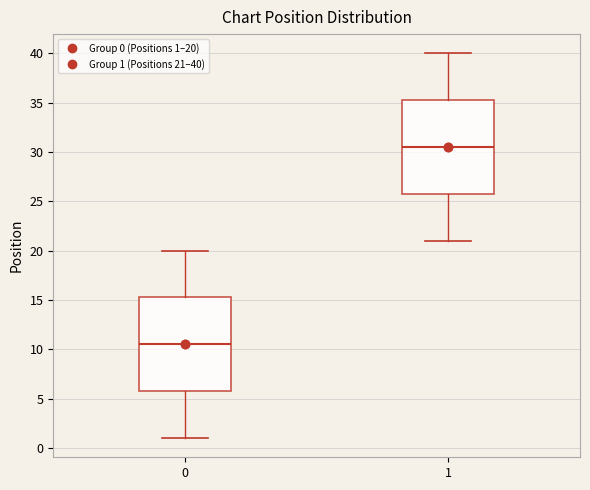

Where is the lower edge of the box at x = 1 on the y-axis? The values are not printed on the chart, so give them approximately, as read against the axis.

26.0